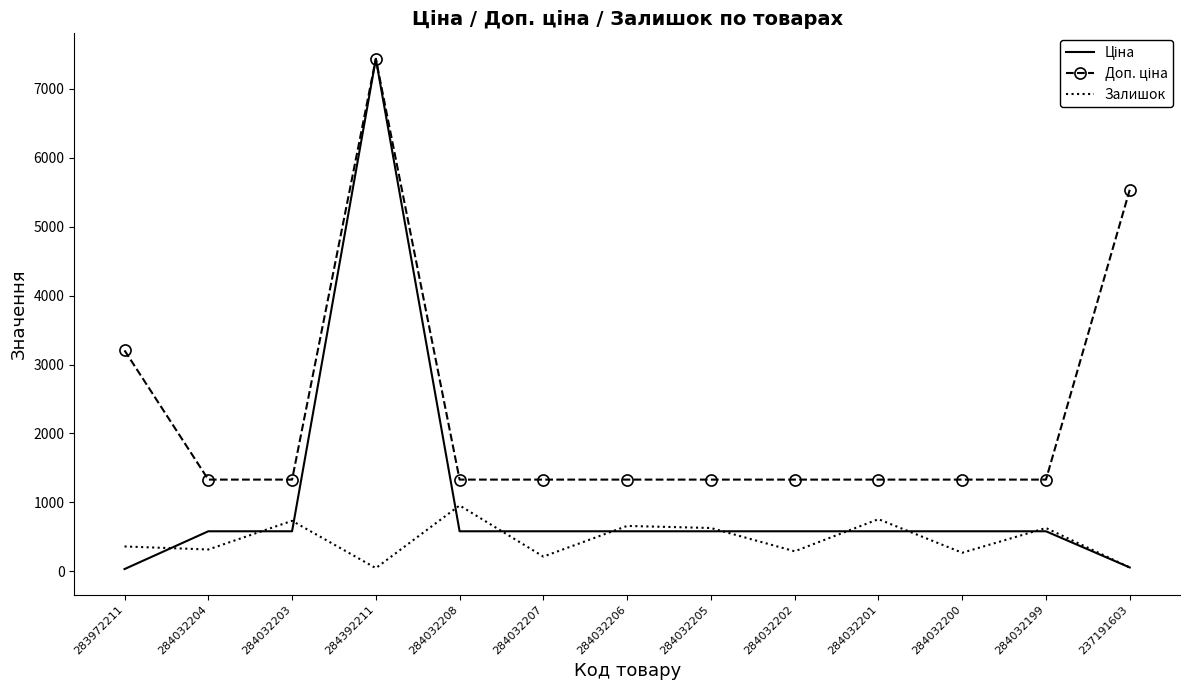

What is the maximum value for Залишок?

955.0